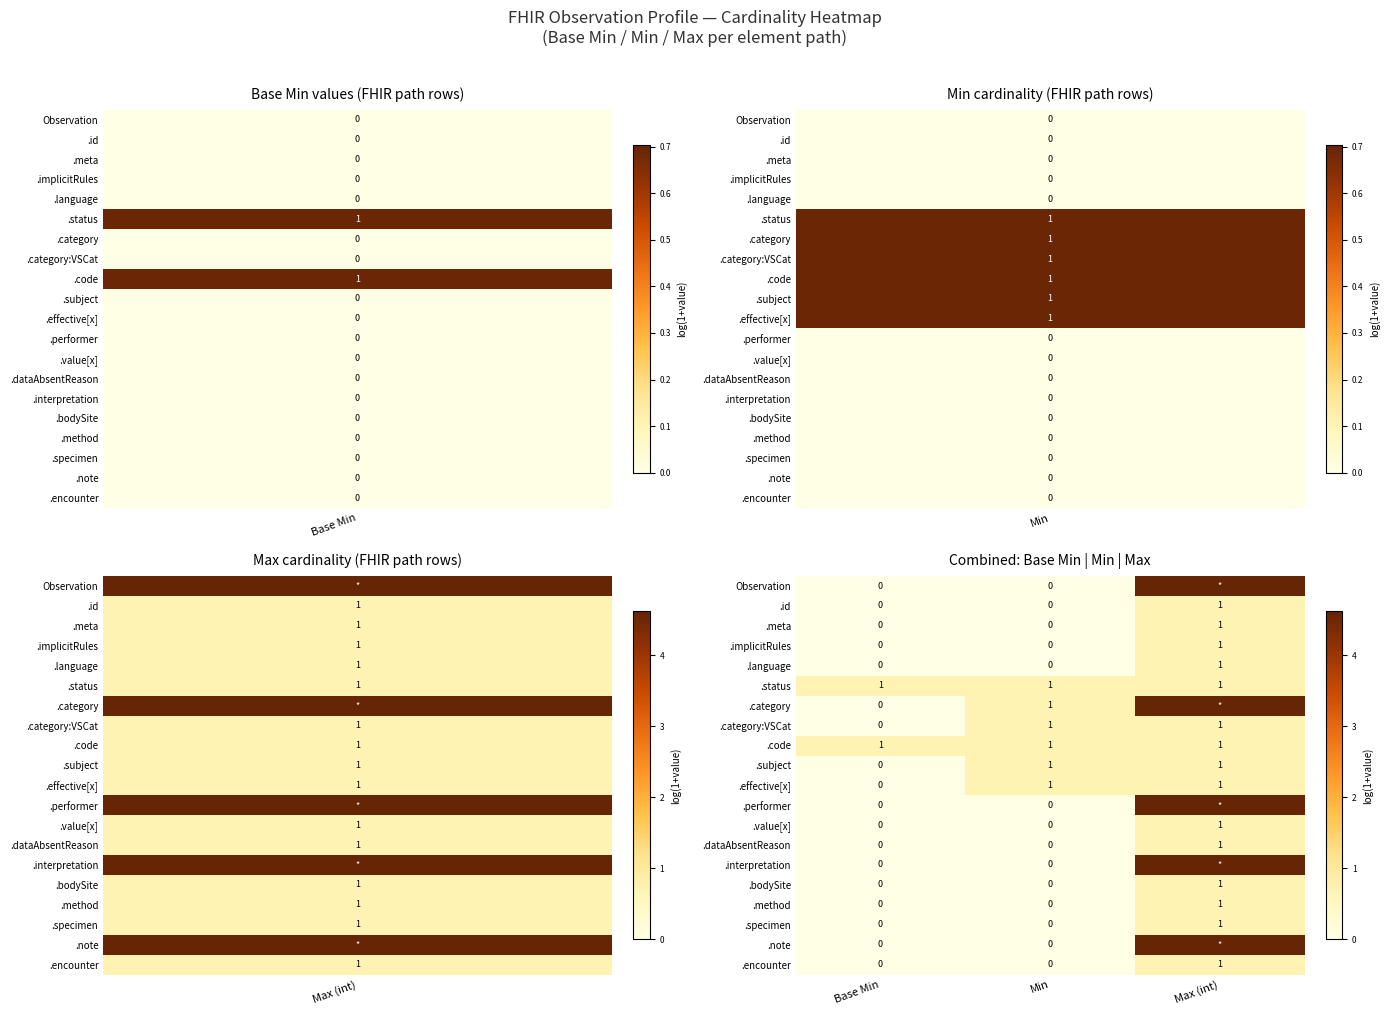

Is the value of .status at Max (int) greater than the value of .specimen at Min?

Yes